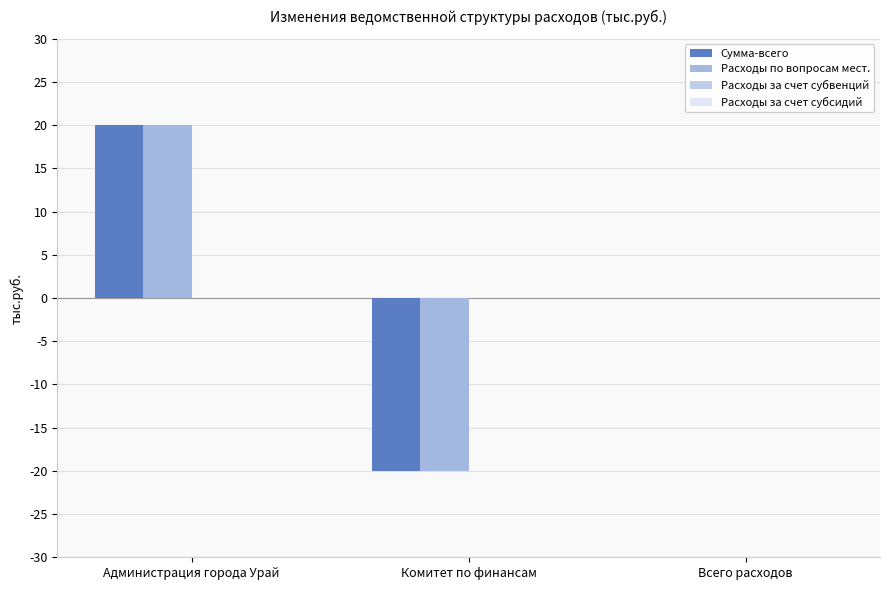

Reading left to right, list all the values displayed in this chart.

Сумма-всего: 20	-20	0
Расходы по вопросам мест.: 20	-20	0
Расходы за счет субвенций: 0	0	0
Расходы за счет субсидий: 0	0	0